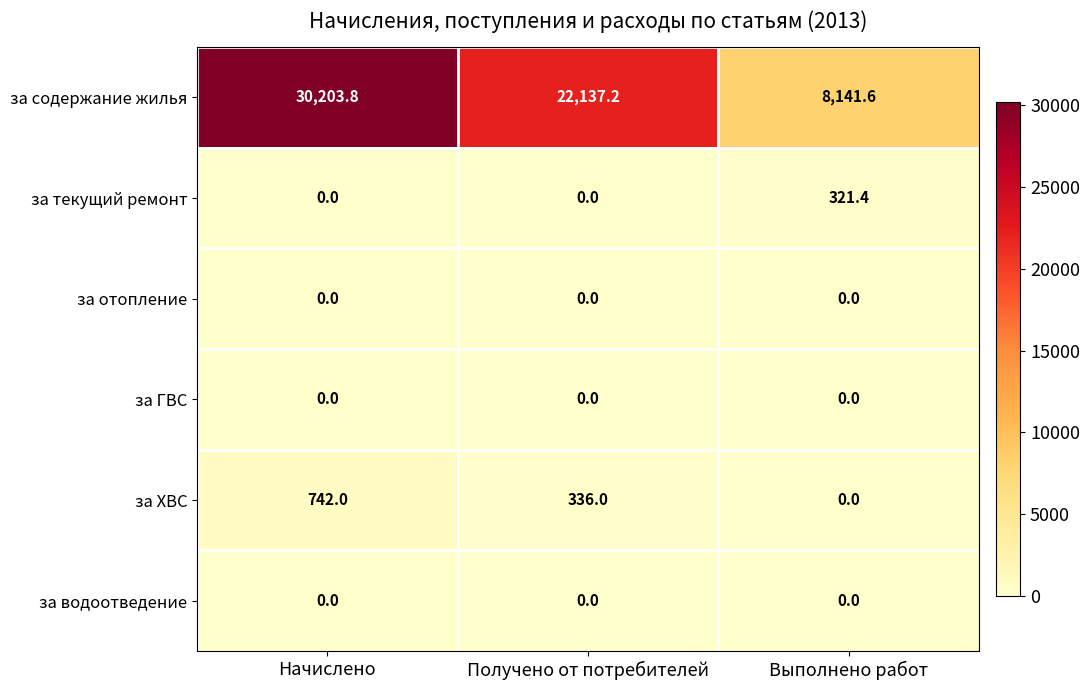

Reading left to right, extract all data points from this chart.

за содержание жилья: 30203.8	22137.2	8141.6
за текущий ремонт: 0.0	0.0	321.4
за отопление: 0.0	0.0	0.0
за ГВС: 0.0	0.0	0.0
за ХВС: 742.0	336.0	0.0
за водоотведение: 0.0	0.0	0.0